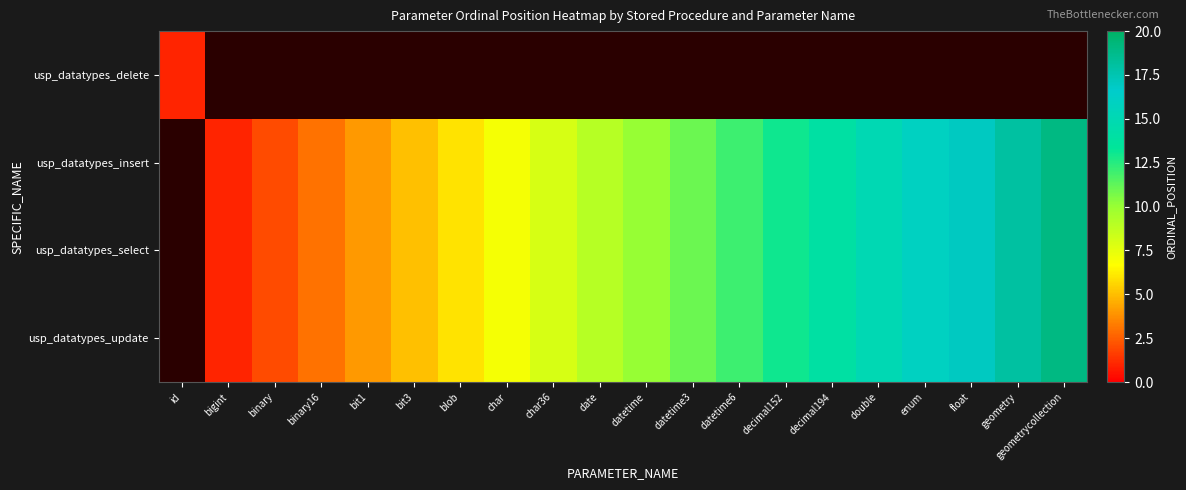

Which category has the highest value across all series?

geometrycollection